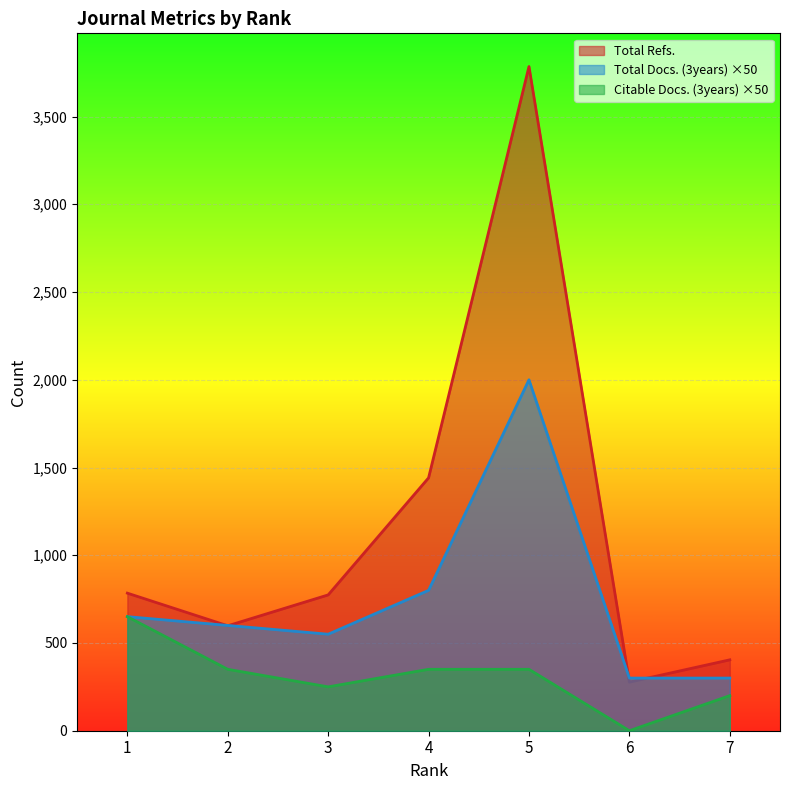

What is the value of the Citable Docs. (3years) point at the 4th from the left?

350